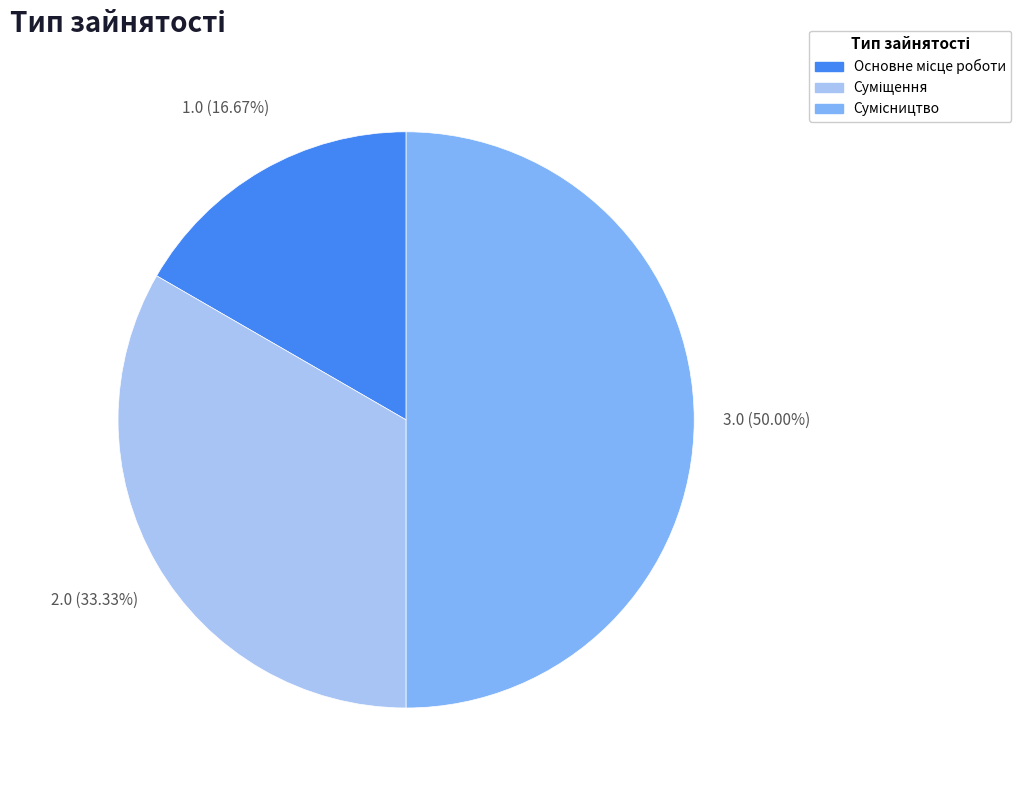

What is the total percentage of Суміщення and Сумісництво?

83.3%